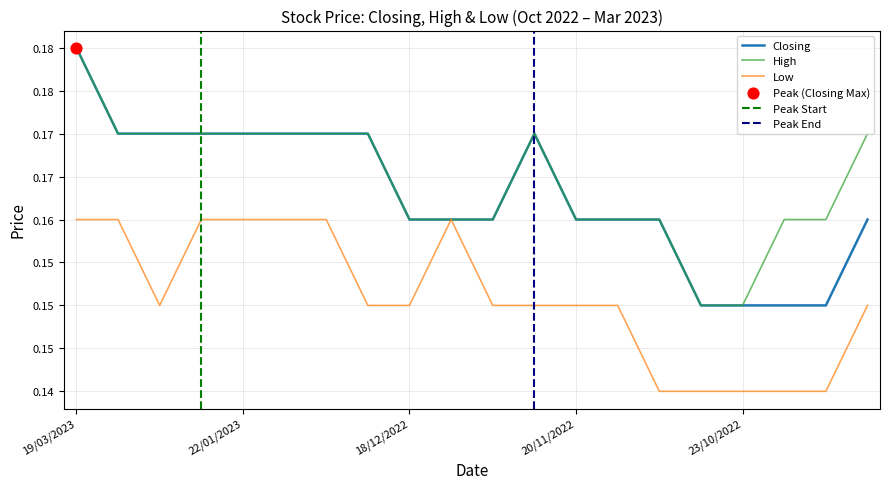

Which series reaches the minimum Y coordinate?

Low